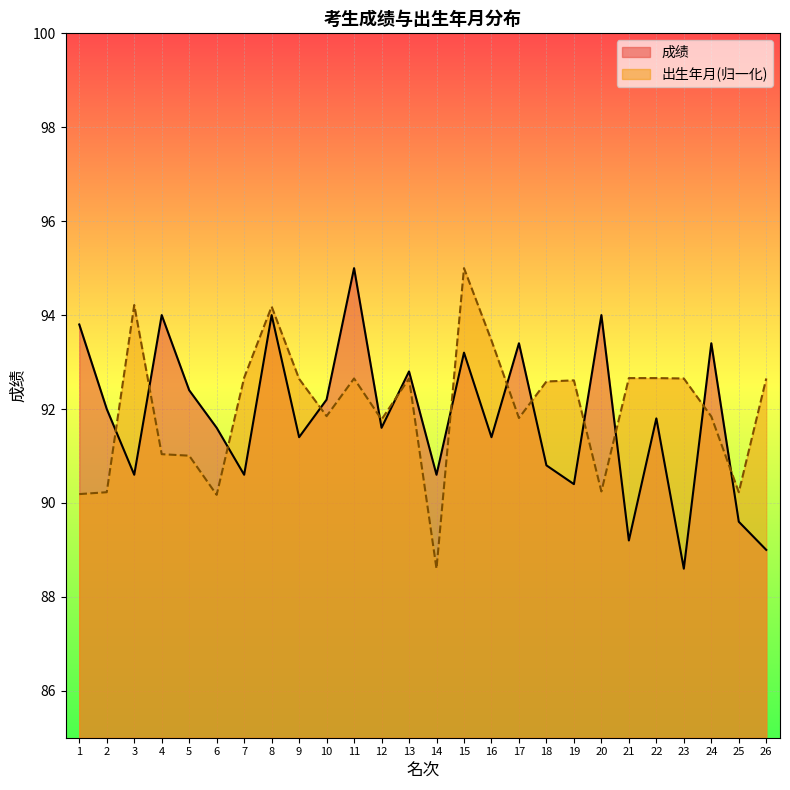

Which series changed the most between 17 and 20?

出生年月(归一化)